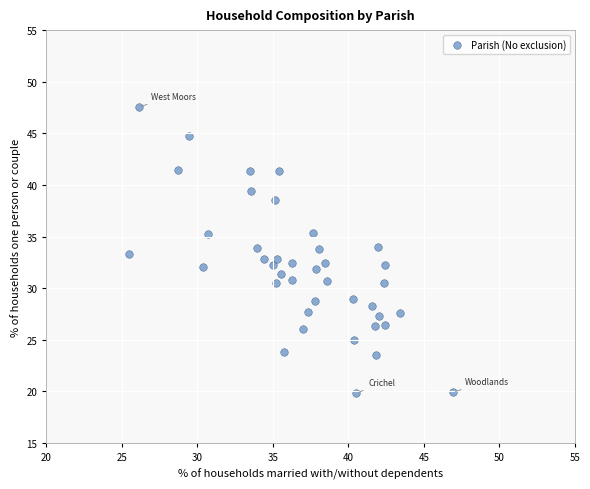

What is the range of X values (max minus min)?

21.4